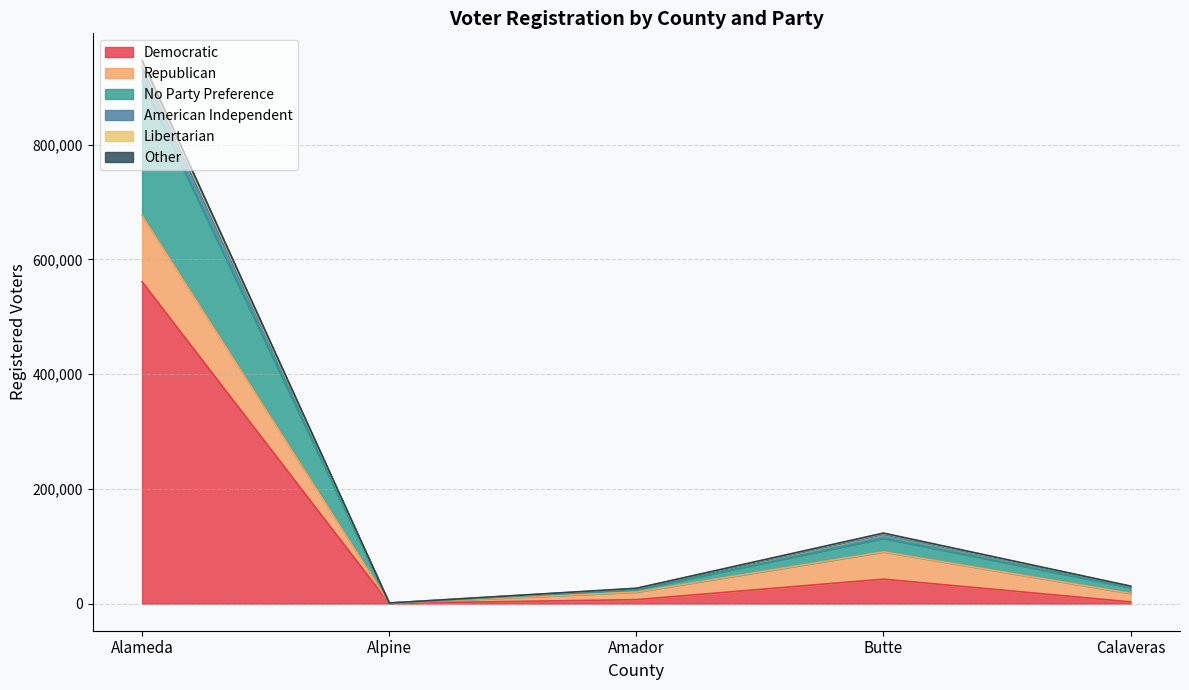

At which category is the sum across all series the highest?

Alameda